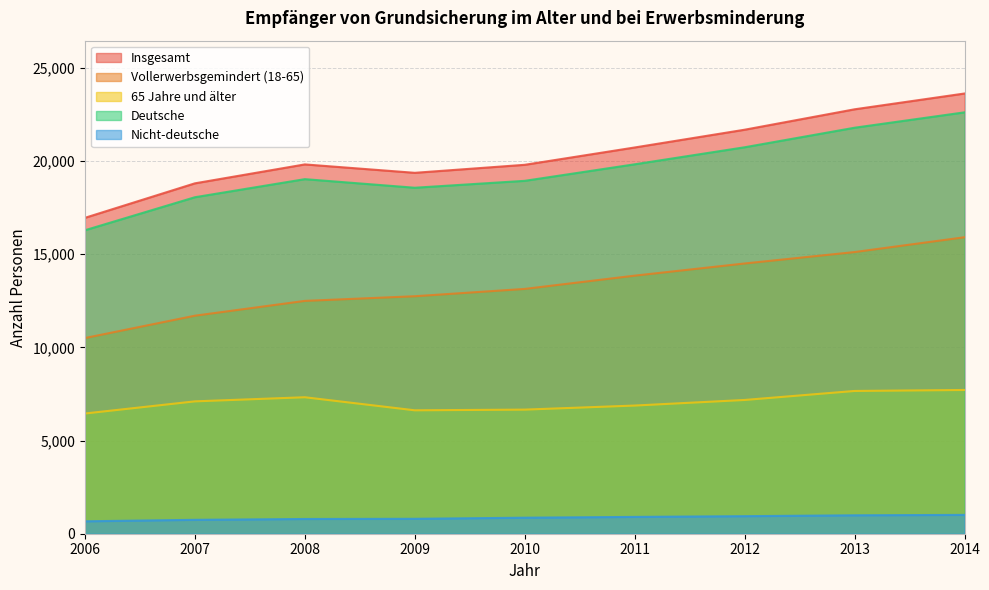

What is the minimum value shown in the chart?

667